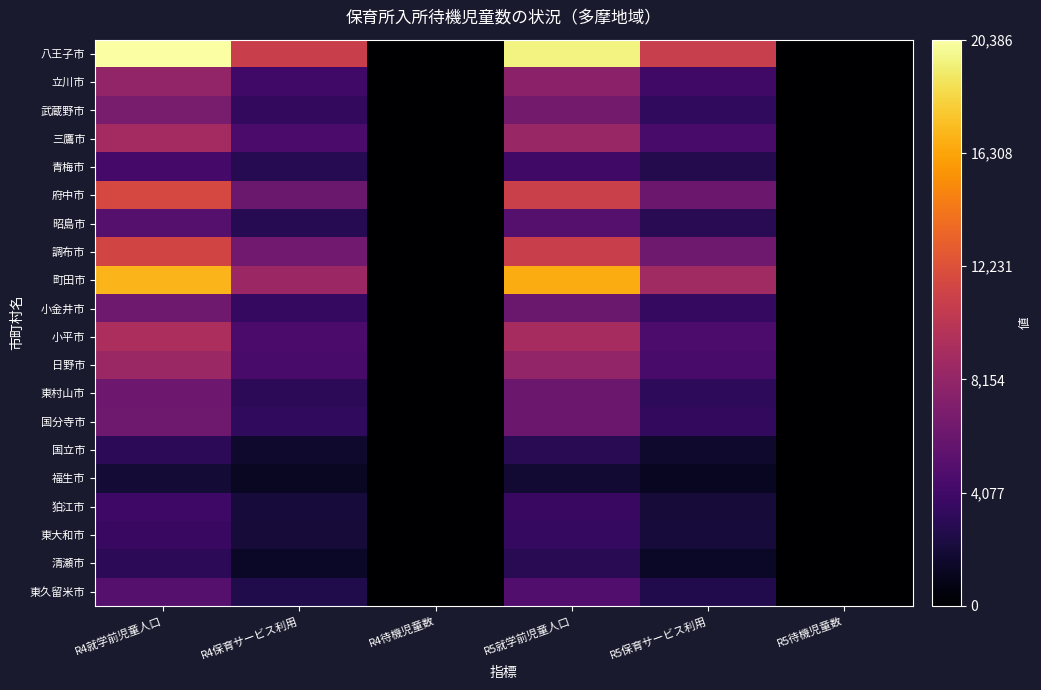

At how many categories does at least one series exceed 816?

4